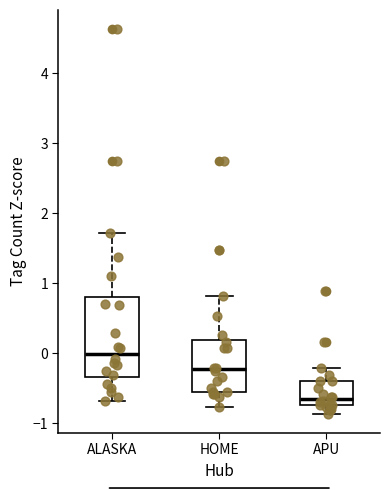

Which box's median line is the highest?

ALASKA